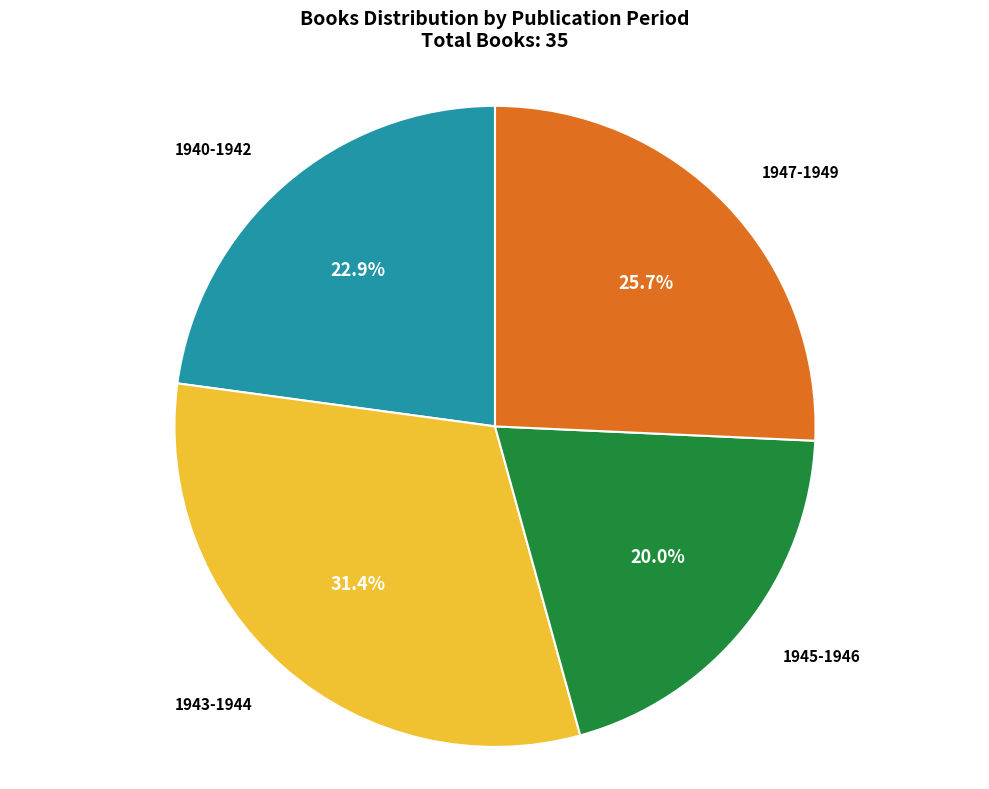

Does any single category account for the majority?

No